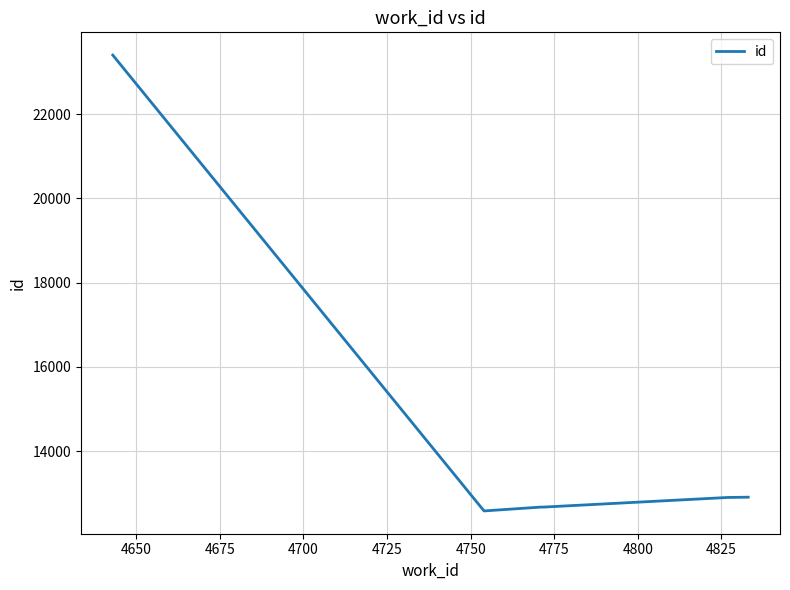

What is the greatest value displayed?

23401